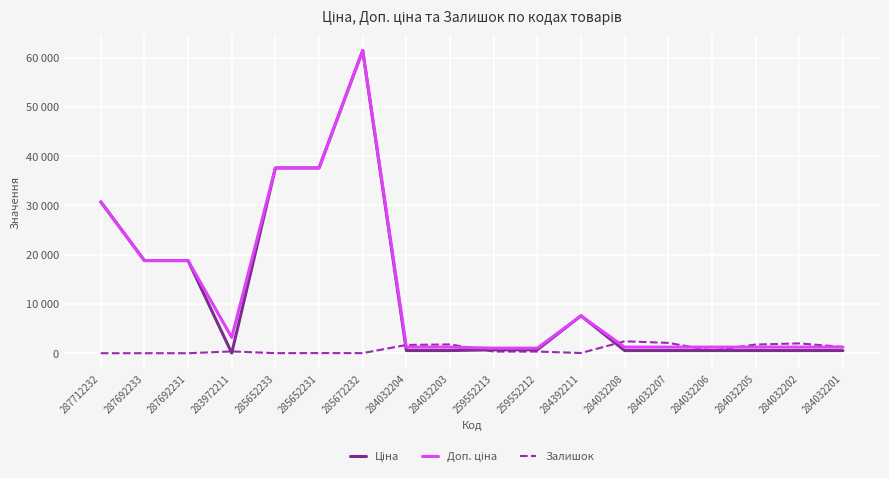

Is this an area chart (filled region under the line)?

No